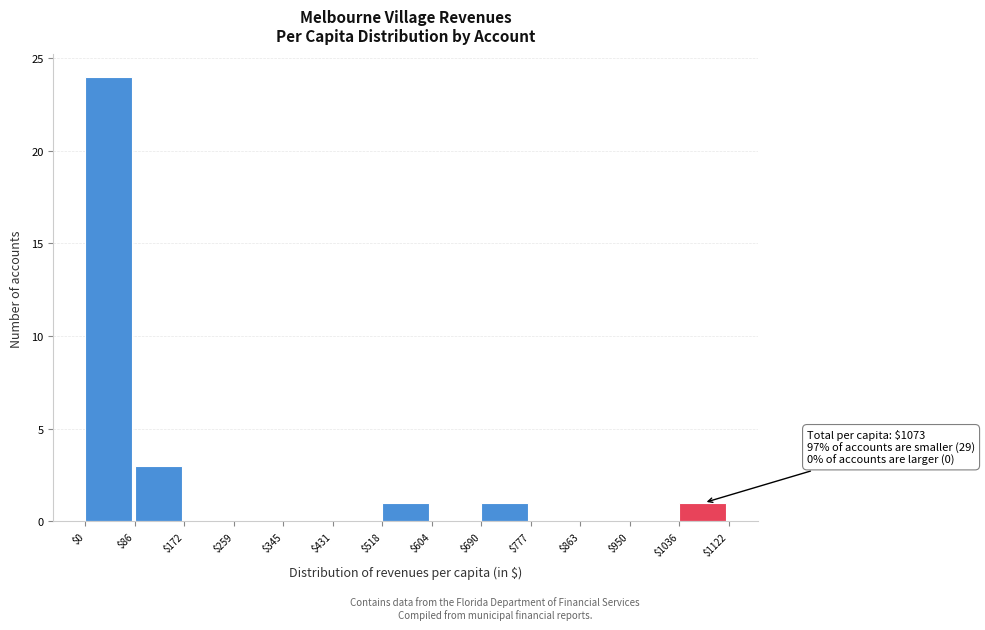

Which range on the x-axis has the tallest bar?

$0 to $86